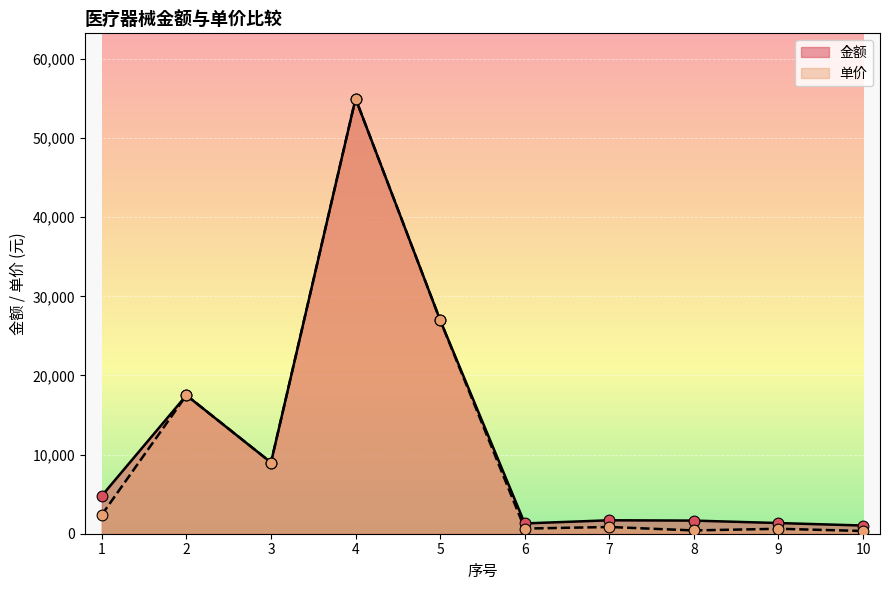

Which series has the largest total across all categories?

金额